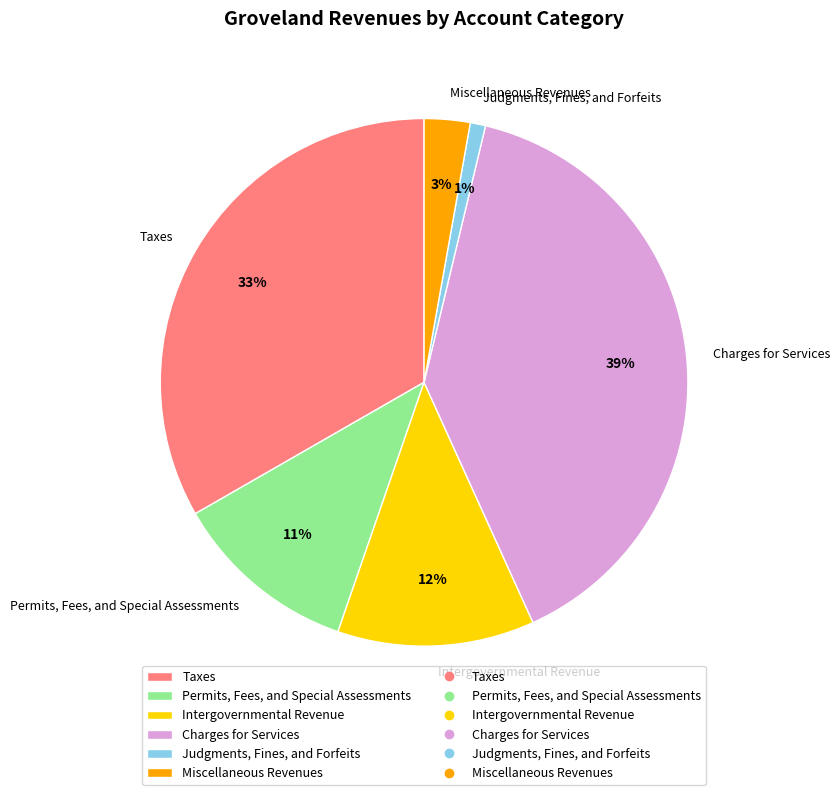

Which has a higher value, Taxes or Permits, Fees, and Special Assessments?

Taxes